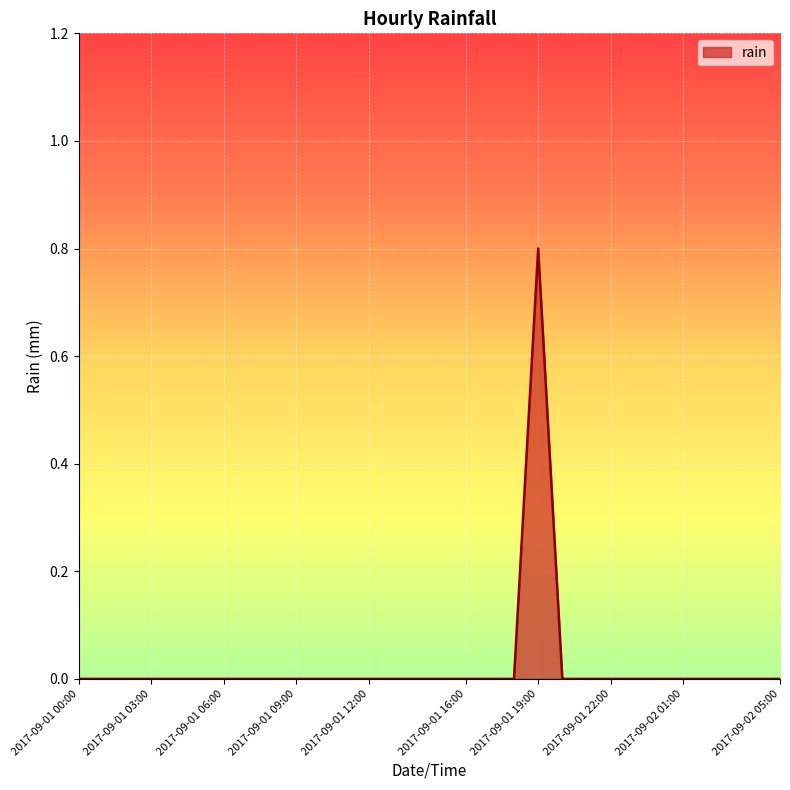

What is the difference between the maximum and minimum values?

0.8